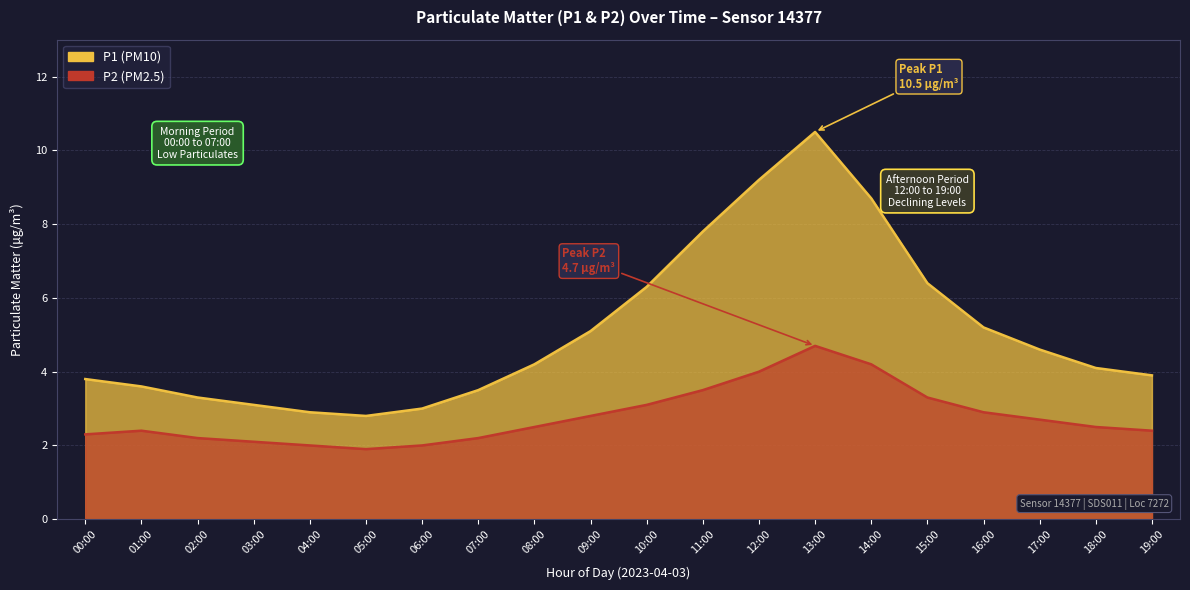

What is the label of the 18th point from the left?

17:00